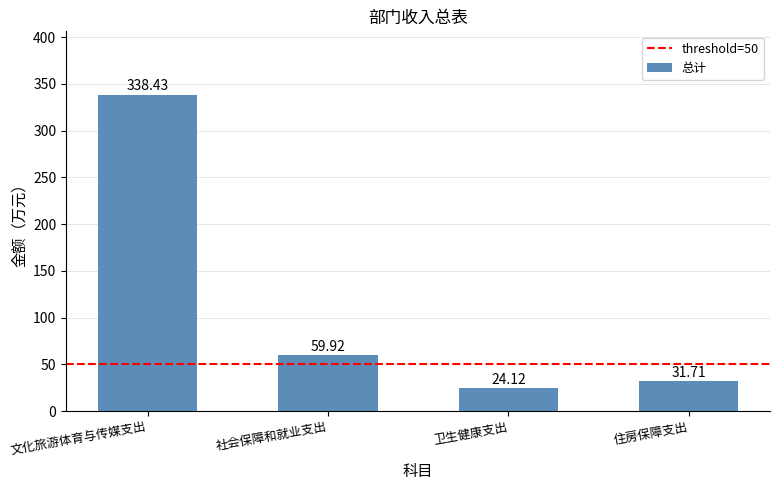

How many bars are there in total?

4